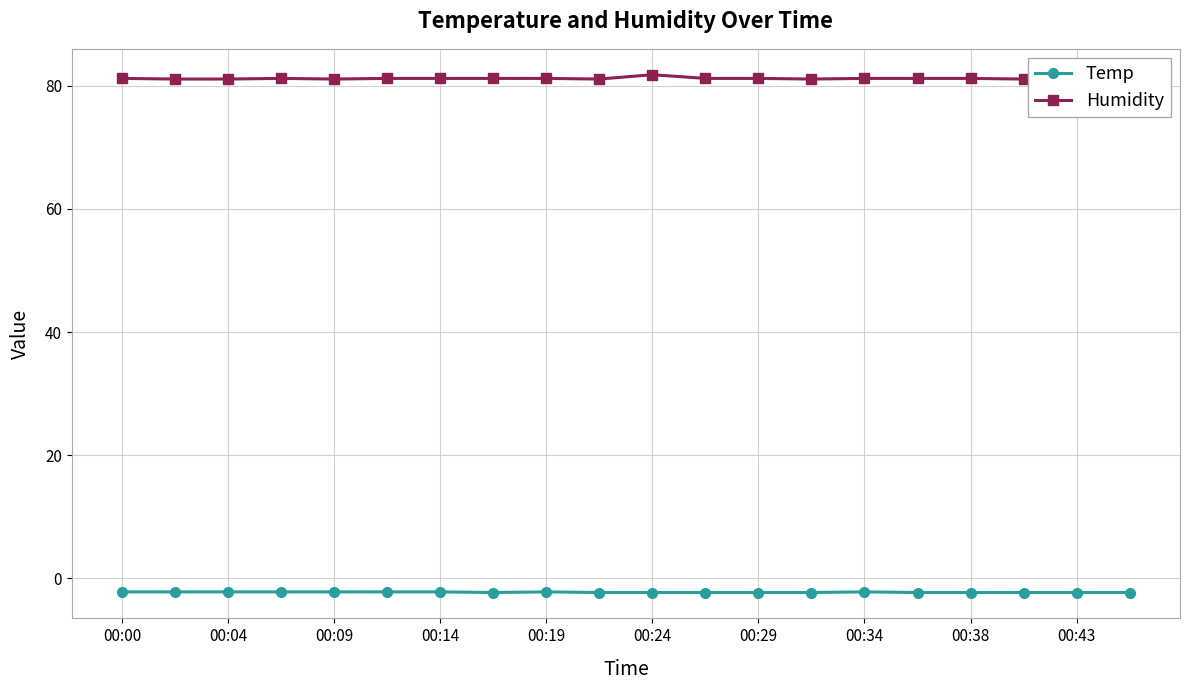

True or false: Humidity and Temp cross at least once.

False